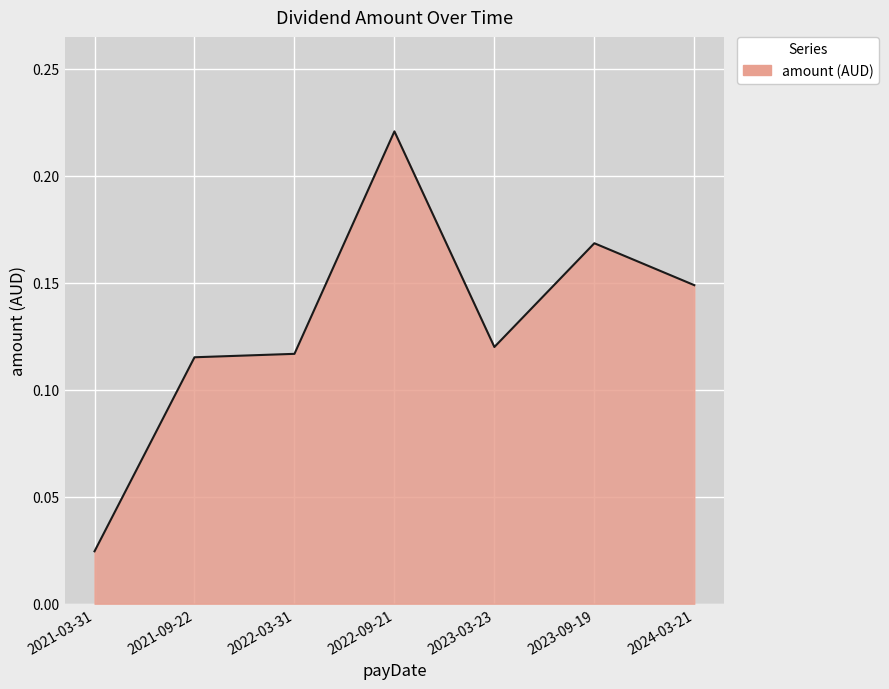

True or false: the data has more than 0 interior local peaks.

True